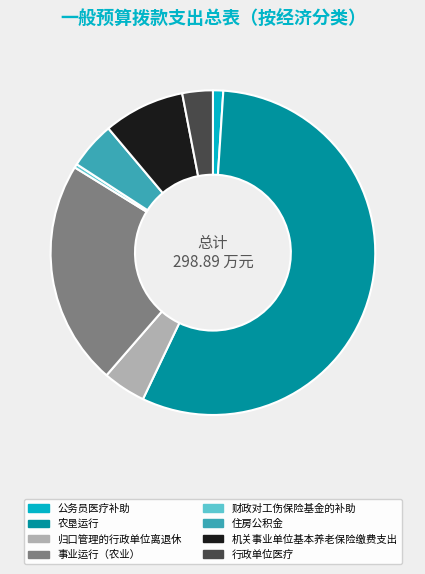

Which slice is the smallest?

财政对工伤保险基金的补助